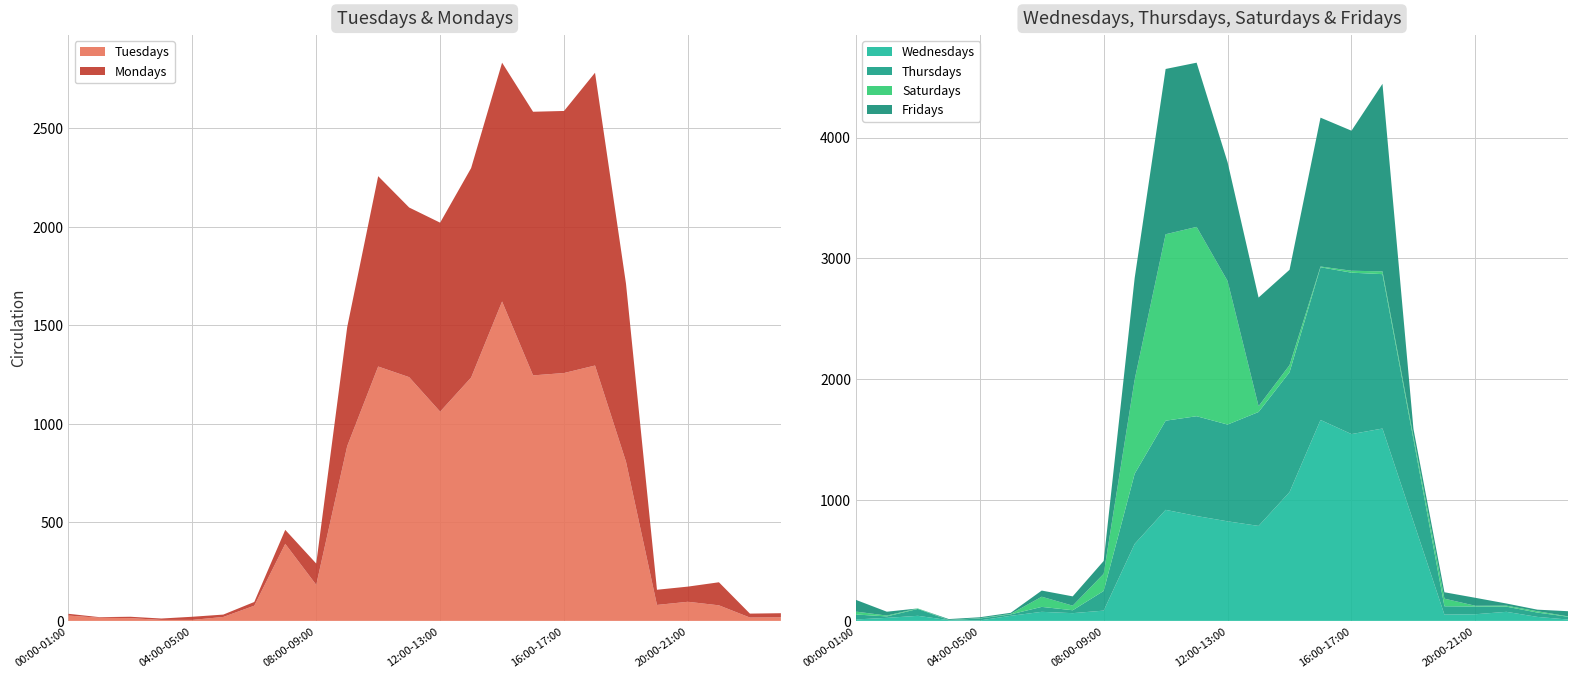

Reading left to right, what are all the values shown in this chart?

Tuesdays: 27	16	14	5	5	20	77	391	183	887	1291	1237	1062	1235	1621	1246	1258	1296	808	81	97	79	17	18
Mondays: 9	3	7	7	16	12	19	71	108	604	966	861	959	1063	1212	1338	1330	1486	903	77	77	117	20	21
Wednesdays: 12	25	42	6	4	42	75	64	85	637	919	868	824	786	1066	1663	1546	1592	822	52	55	75	33	11
Thursdays: 41	12	57	1	16	12	41	24	163	581	738	826	801	943	992	1264	1336	1278	681	69	64	43	36	23
Saturdays: 24	7	4	1	2	4	84	38	142	779	1543	1567	1188	48	59	6	16	23	25	63	6	8	11	3
Fridays: 97	32	0	7	8	9	51	77	106	840	1368	1359	983	899	789	1232	1159	1552	61	53	66	18	13	43